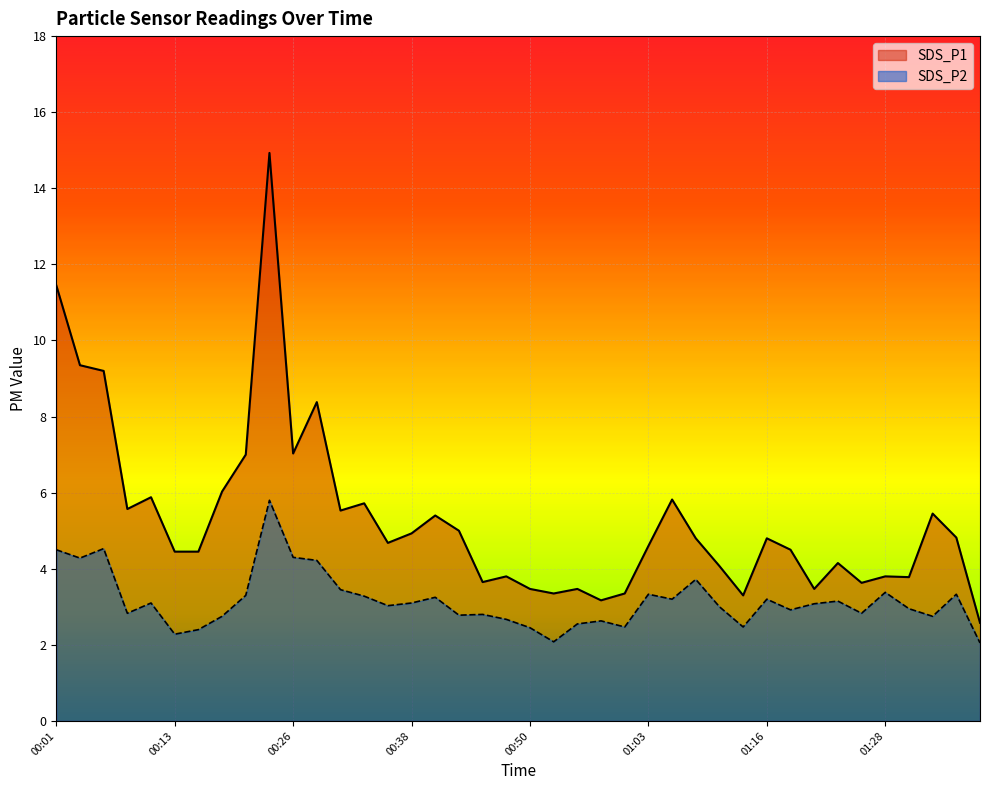

True or false: SDS_P1 has more than 1 interior local peaks.

True